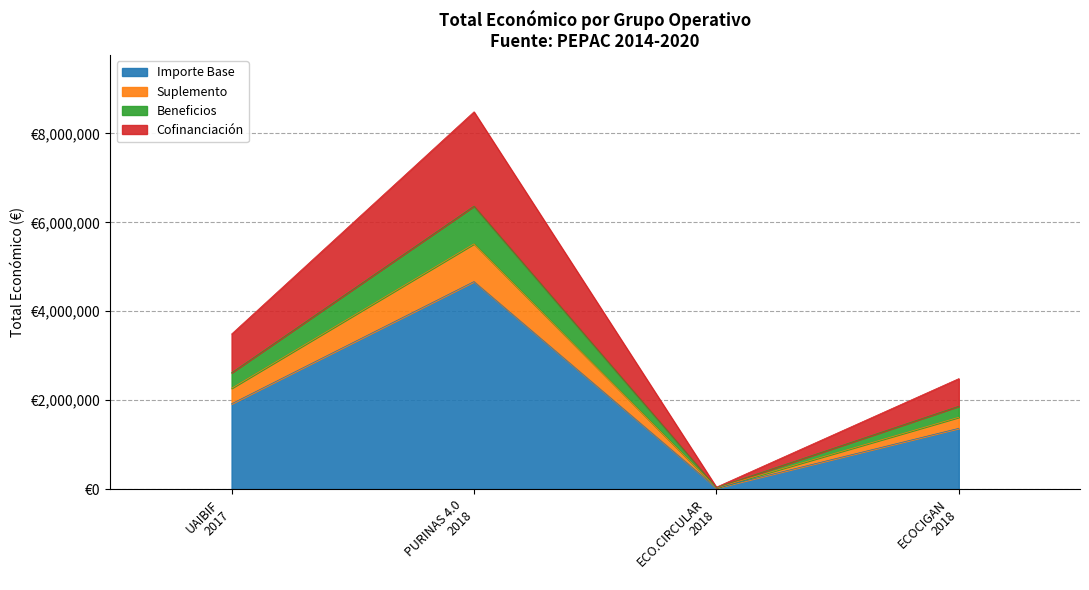

The chart shows a value of 38379.1 at ECO.CIRCULAR 2018. True or false?

False